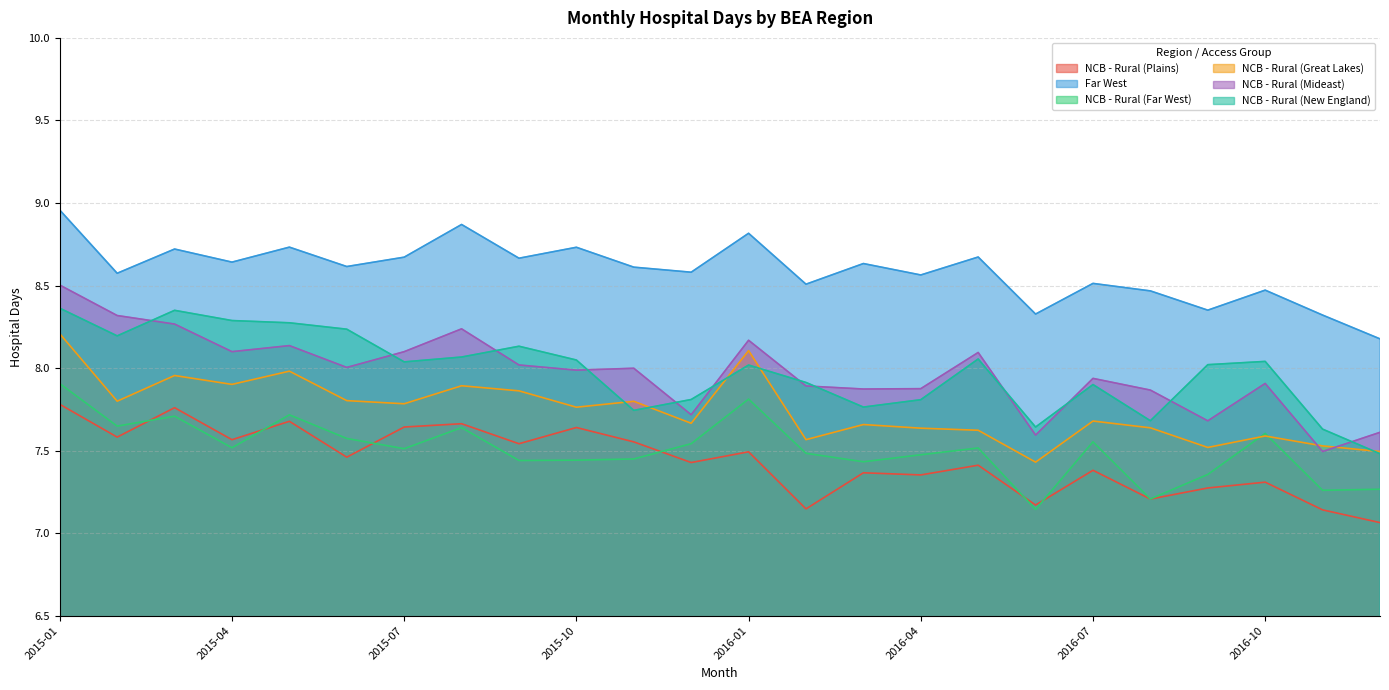

True or false: NCB - Rural (New England) has more than 2 interior local peaks.

True